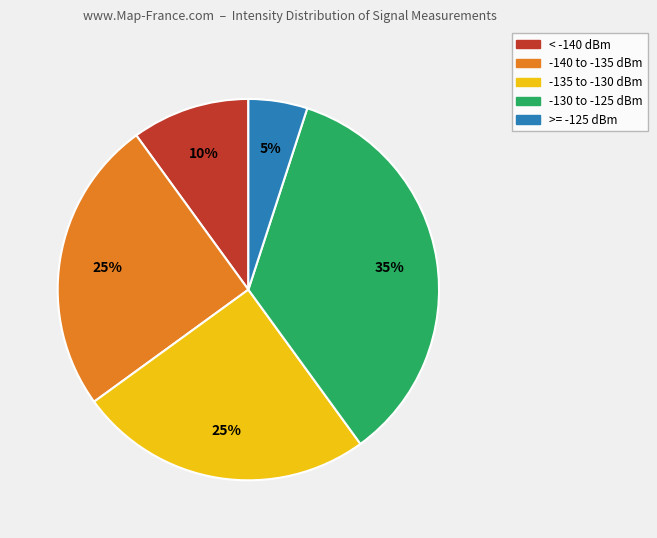

Is there a majority slice in this chart?

No